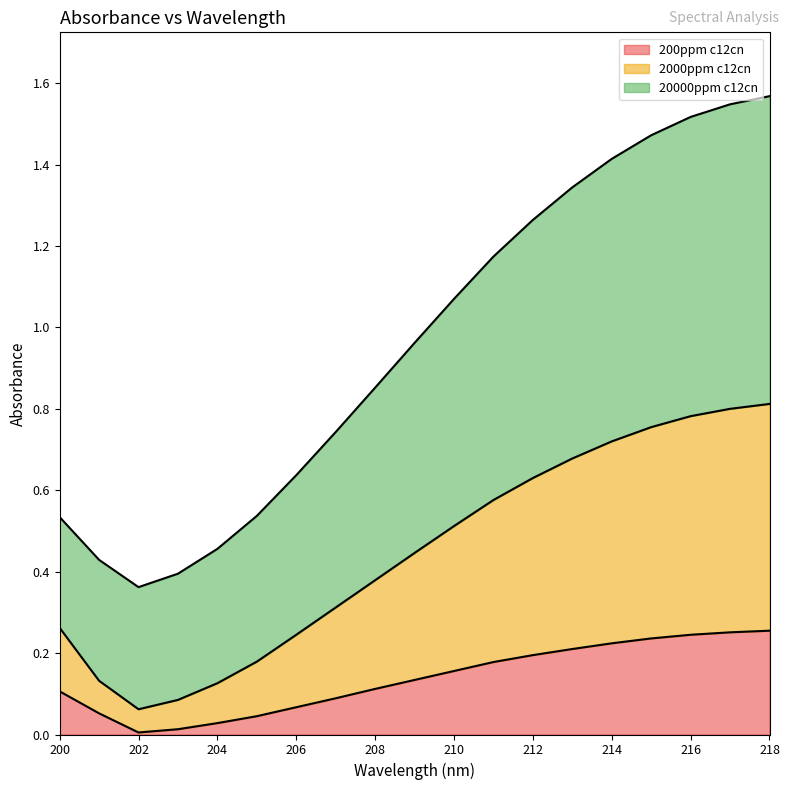

The 2000ppm c12cn series shows 0.6 at 213. True or false?

False